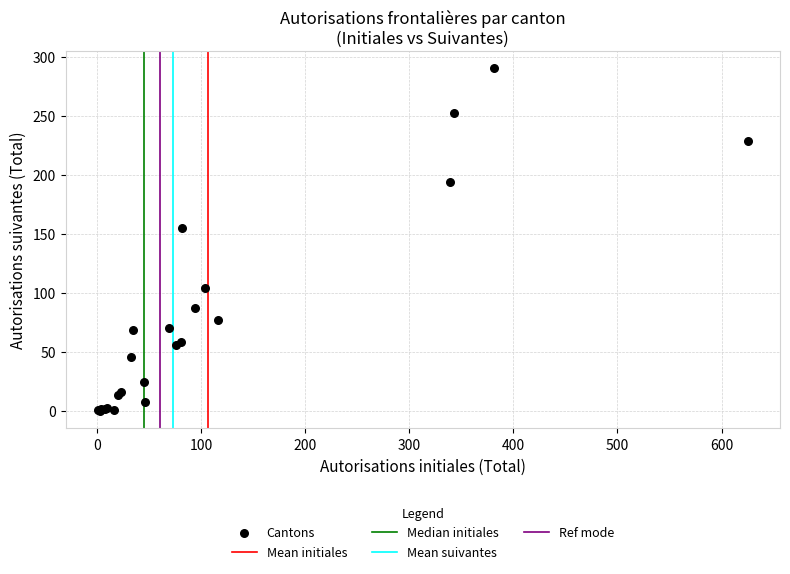

What Y value in the scatter plot is closest to 145?

155